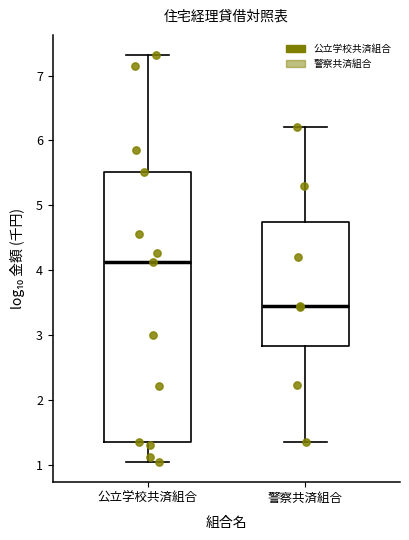

Where is the lower edge of the box for 公立学校共済組合 on the y-axis? The values are not printed on the chart, so give them approximately, as read against the axis.

1.3